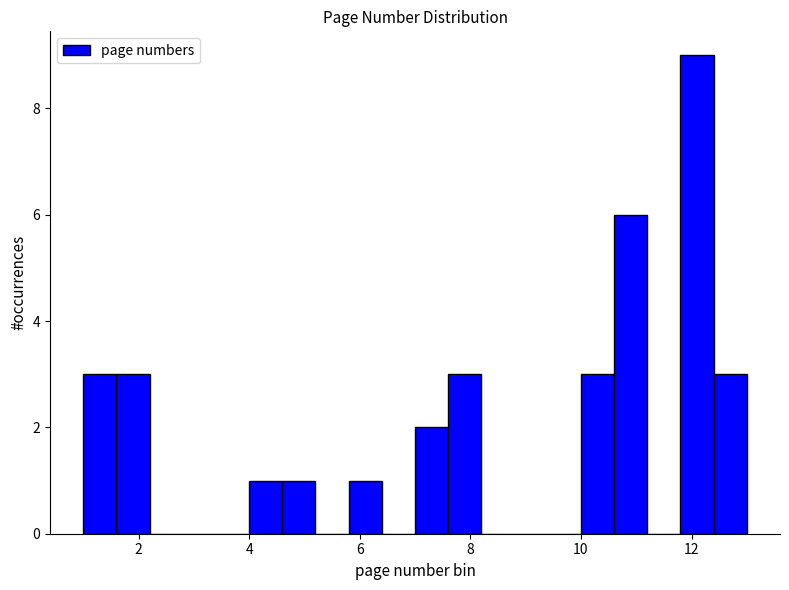

Around what value on the x-axis is the tallest bar? Give the approximate position of its centre, as read against the axis.

12.2